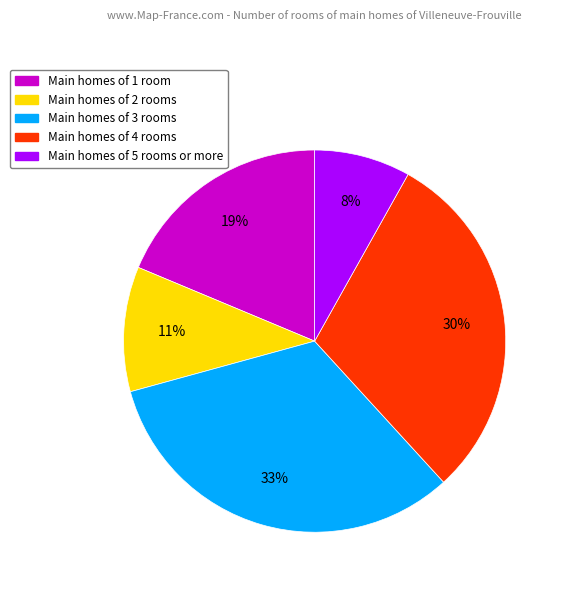

Which slice is the smallest?

Main homes of 5 rooms or more